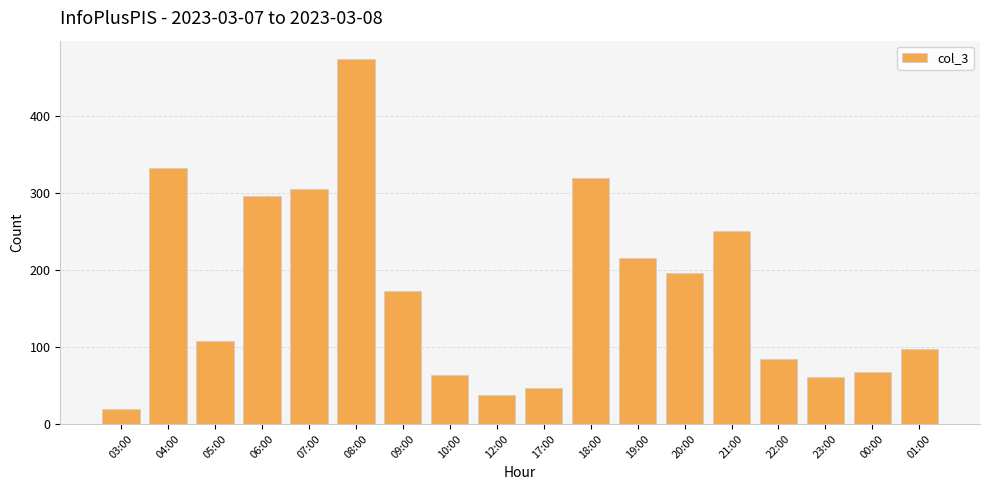

Reading right to left, what are all the values shown in this chart?

01:00=97	00:00=67	23:00=61	22:00=84	21:00=250	20:00=196	19:00=216	18:00=319	17:00=47	12:00=38	10:00=63	09:00=172	08:00=474	07:00=305	06:00=296	05:00=108	04:00=332	03:00=19